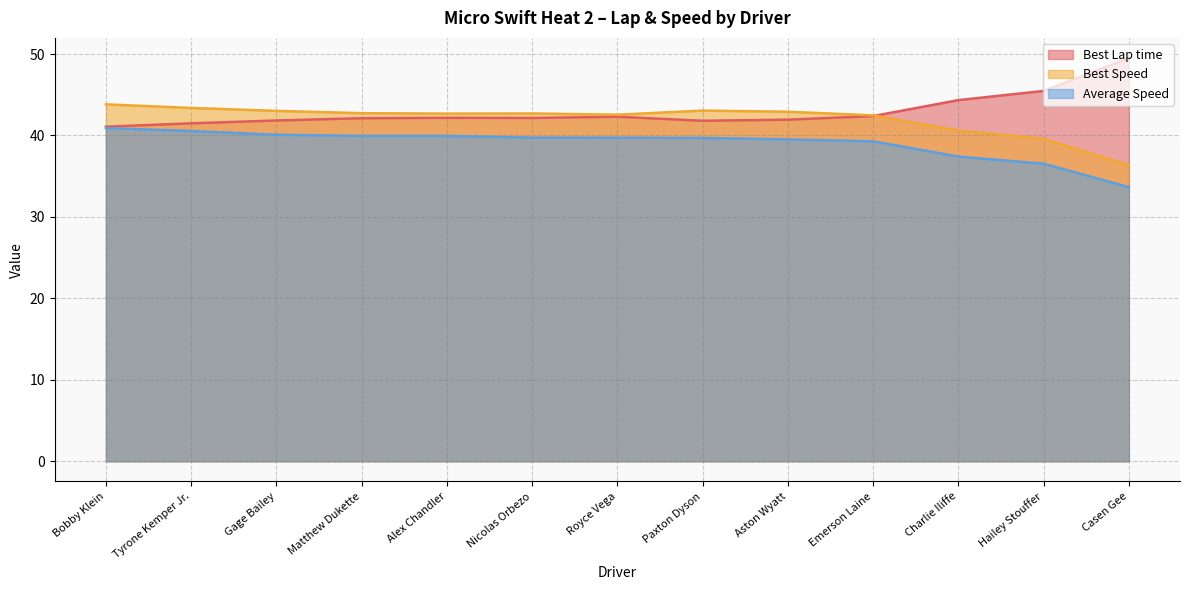

What is the label of the 4th point from the left?

Matthew Dukette